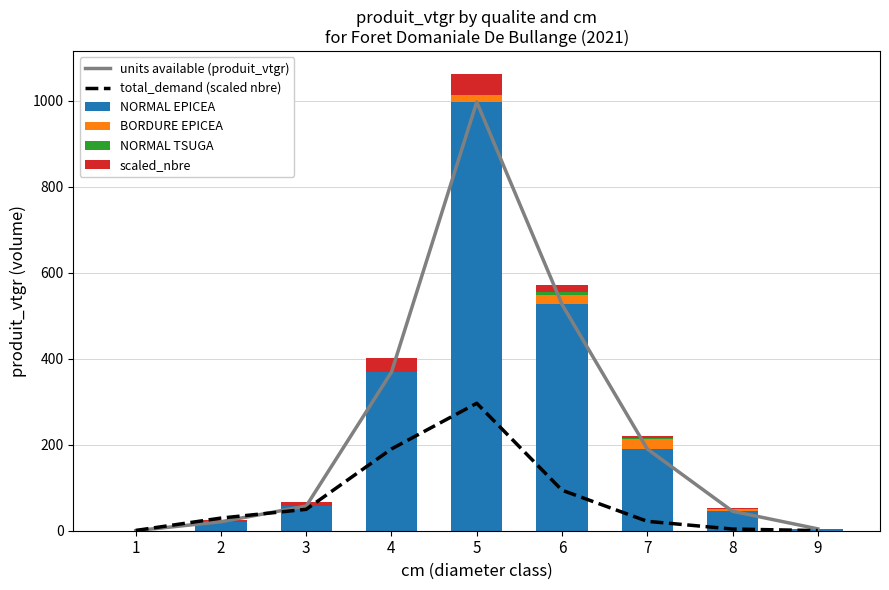

What is the maximum value for NORMAL EPICEA?

997.0